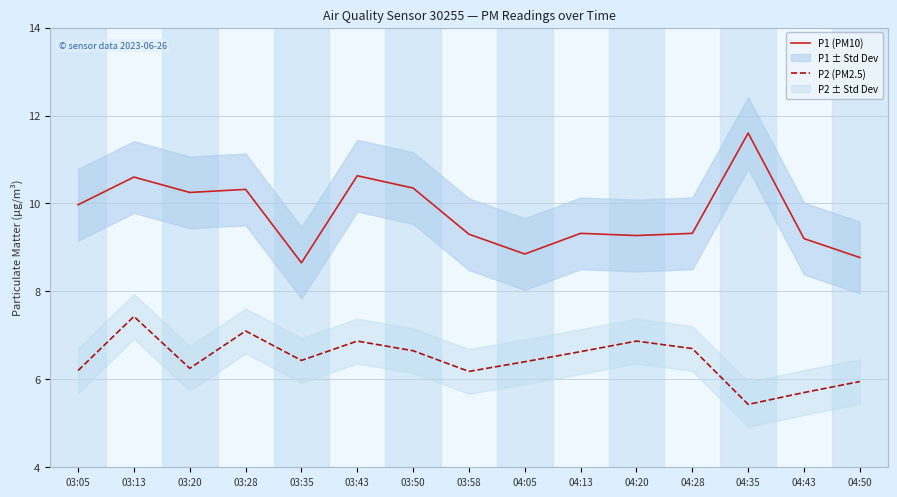

True or false: P2 (PM2.5) and P1 (PM10) cross at least once.

False